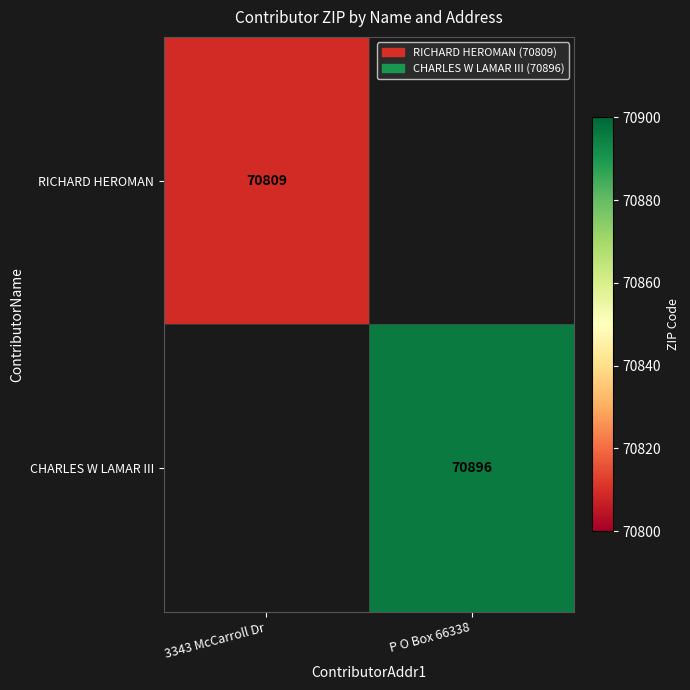

True or false: CHARLES W LAMAR III has a value of 17652 at P O Box 66338.

False